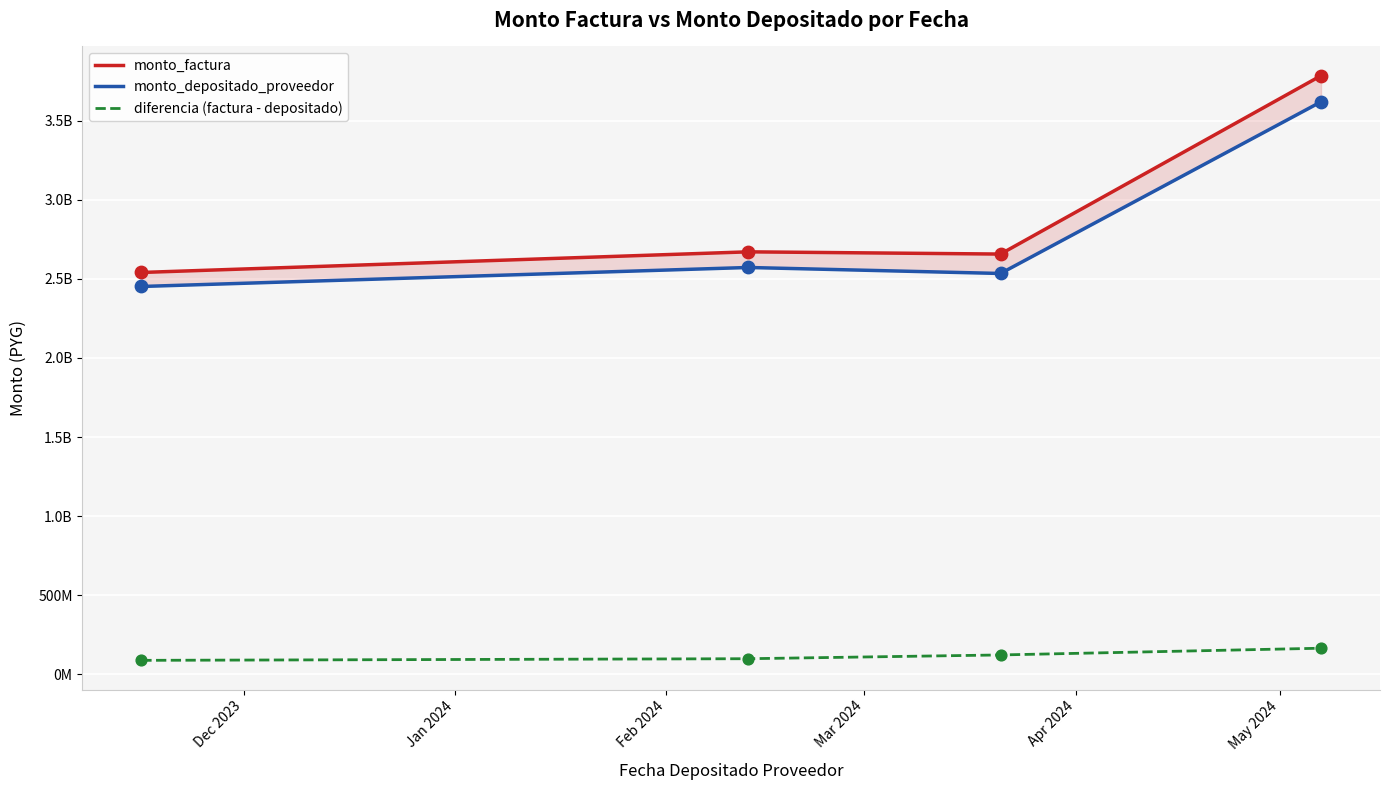

Which series has the widest spread of Y values?

monto_factura